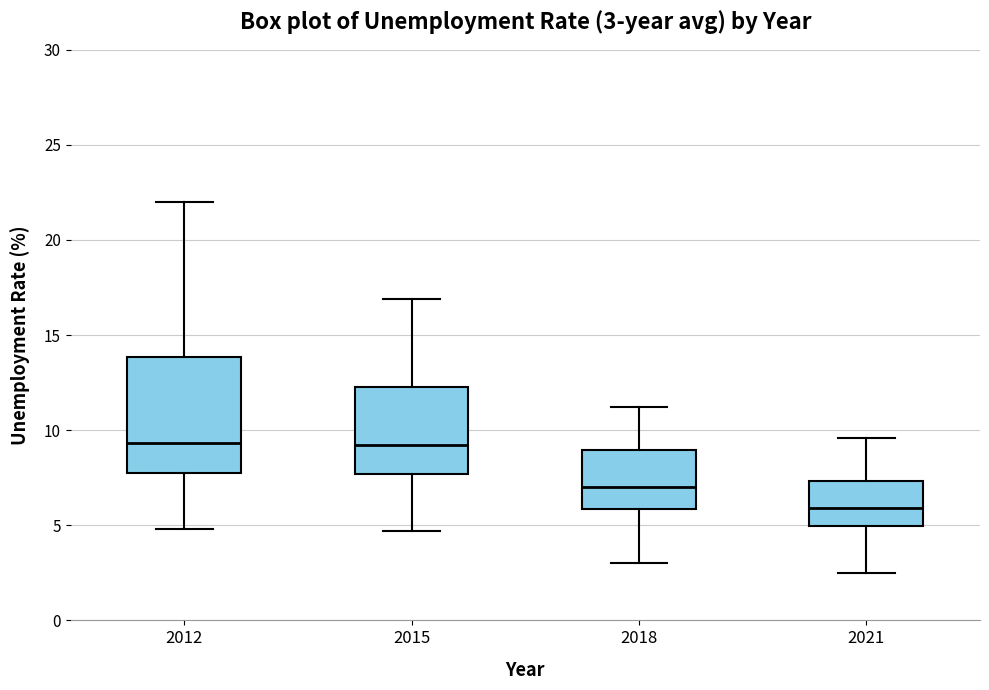

Which box's median line is the lowest?

2021